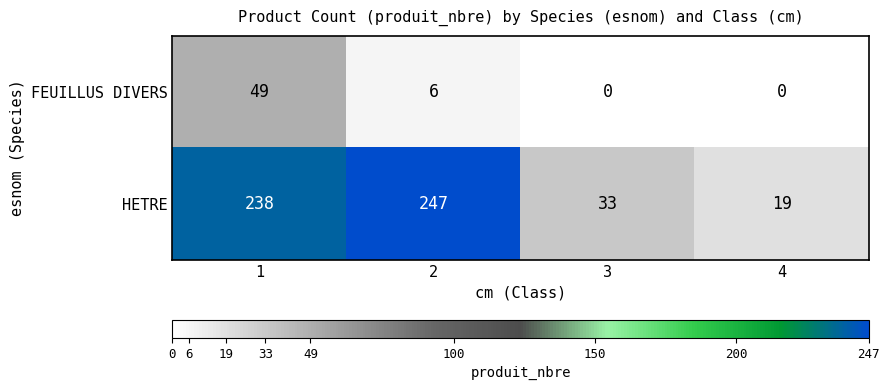

What is the greatest value displayed?

247